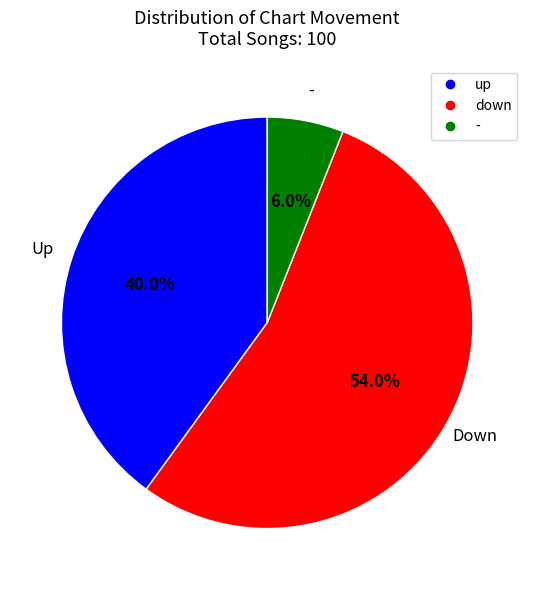

Which category has the biggest portion of the pie?

down